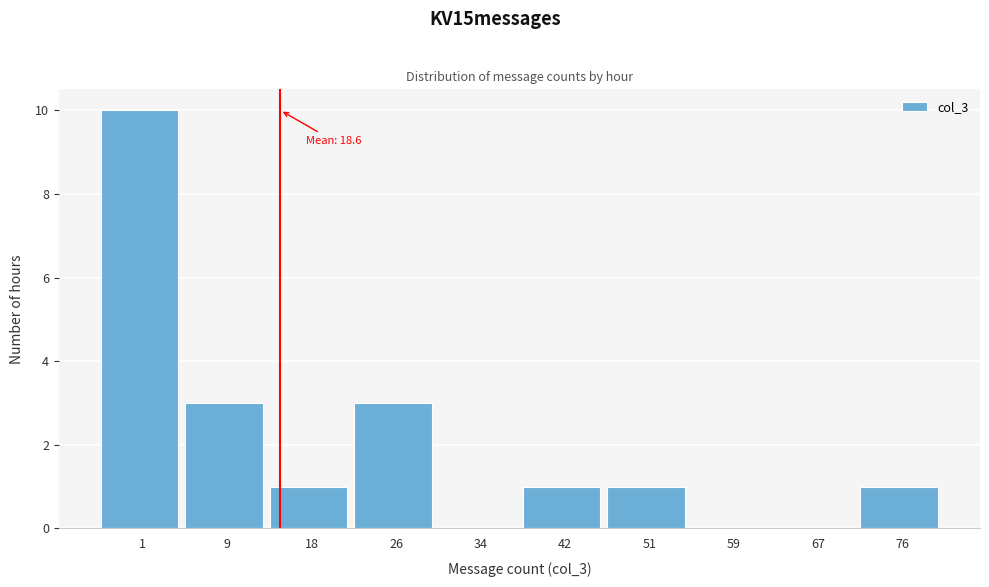

Reading left to right, extract all data points from this chart.

1=10	9=3	18=1	26=3	34=0	42=1	51=1	59=0	67=0	76=1